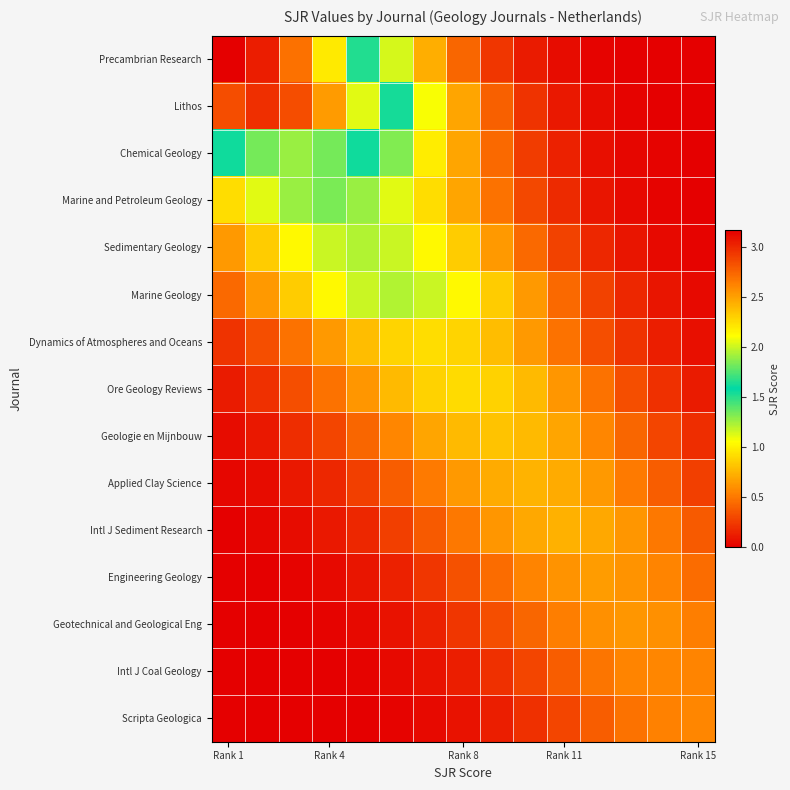

At how many categories does at least one series exceed 0?

15